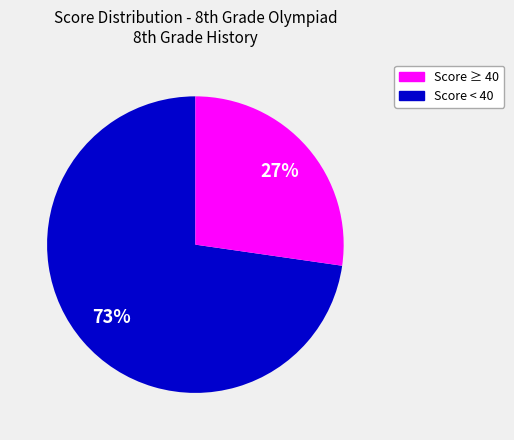

To the nearest percent, what is the average slice percentage?

50%